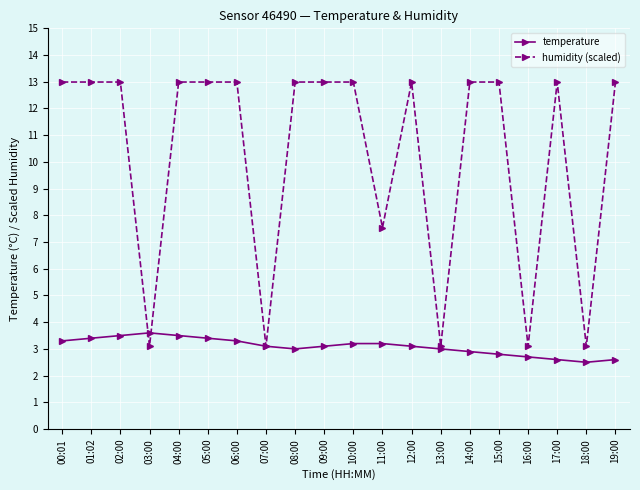

What is the sum of all humidity (scaled) values?

204.9